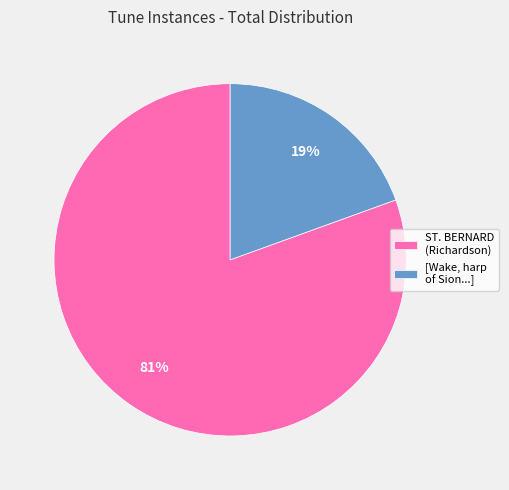

To the nearest percent, what percentage of the pie is [Wake, harp of Sion...]?

19%